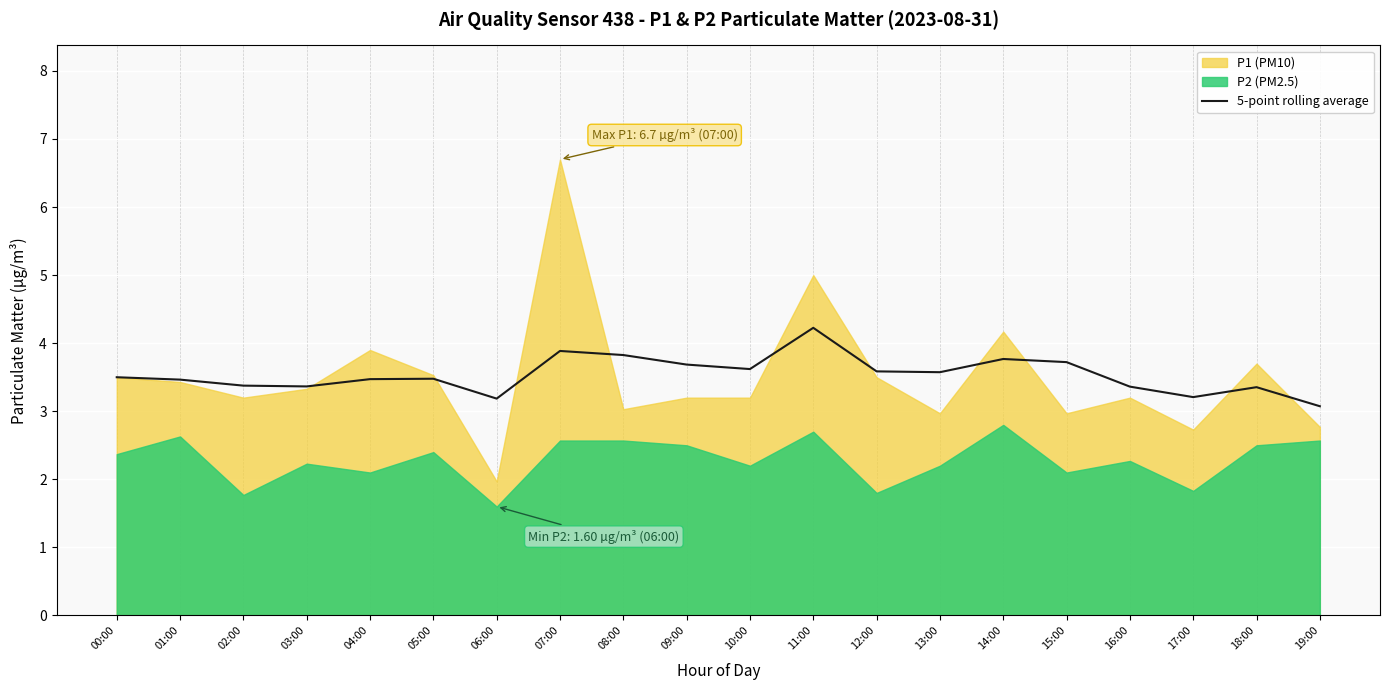

The value at 07:00 is 3.9. True or false?

True